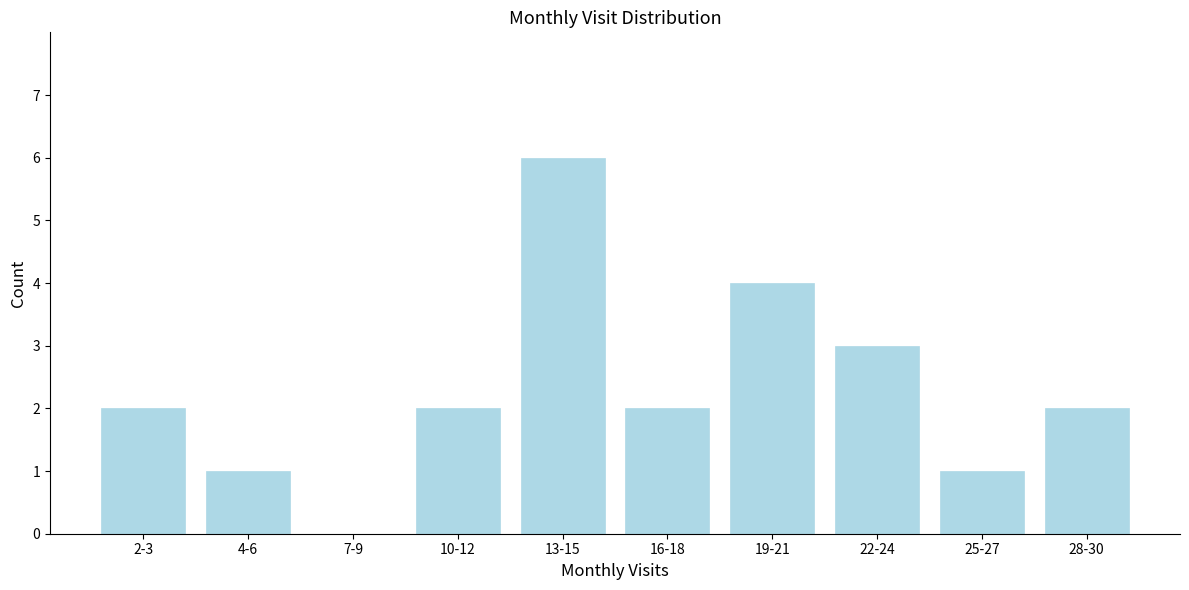

Reading left to right, transcribe all the data shown in this chart.

2-3=2	4-6=1	7-9=0	10-12=2	13-15=6	16-18=2	19-21=4	22-24=3	25-27=1	28-30=2